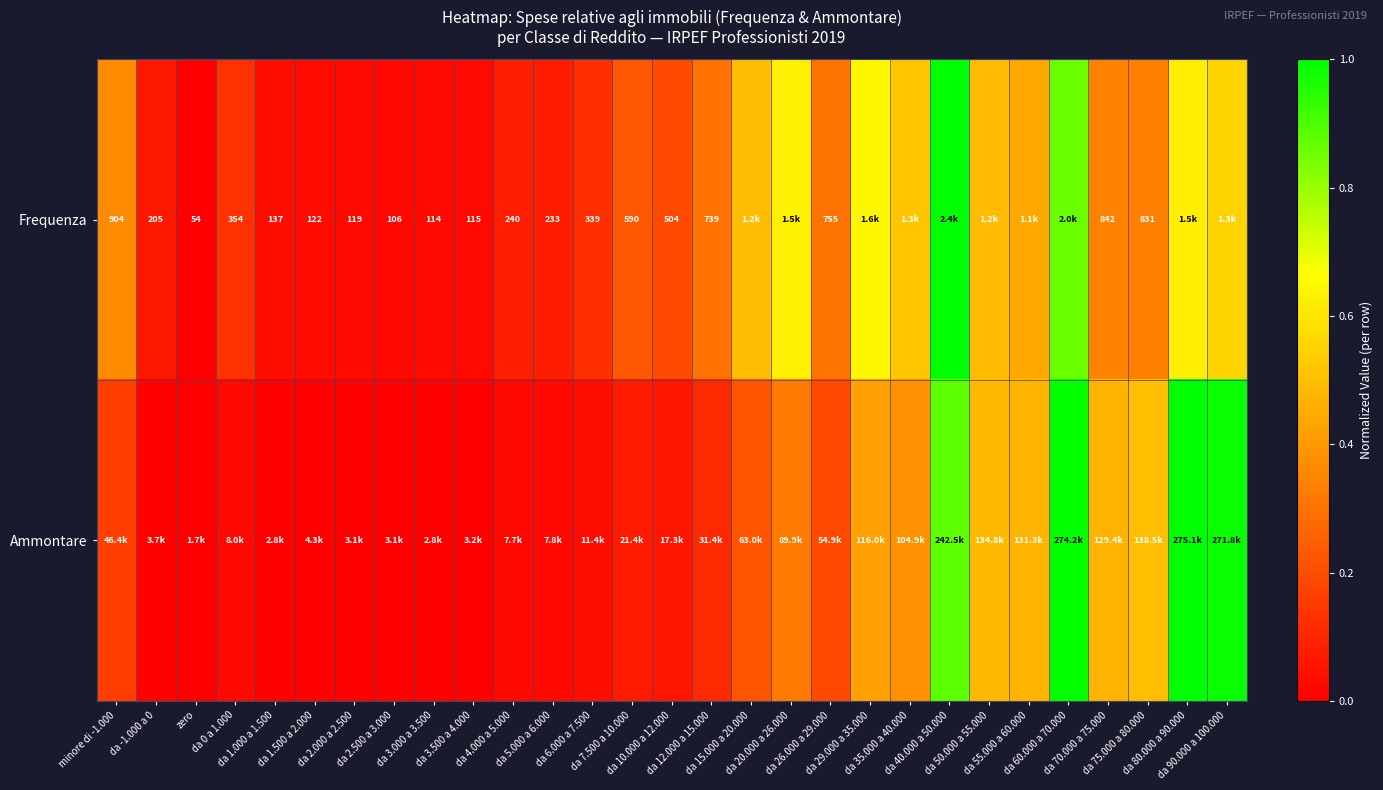

True or false: Ammontare has a value of 0.1 at da 12.000 a 15.000.

True